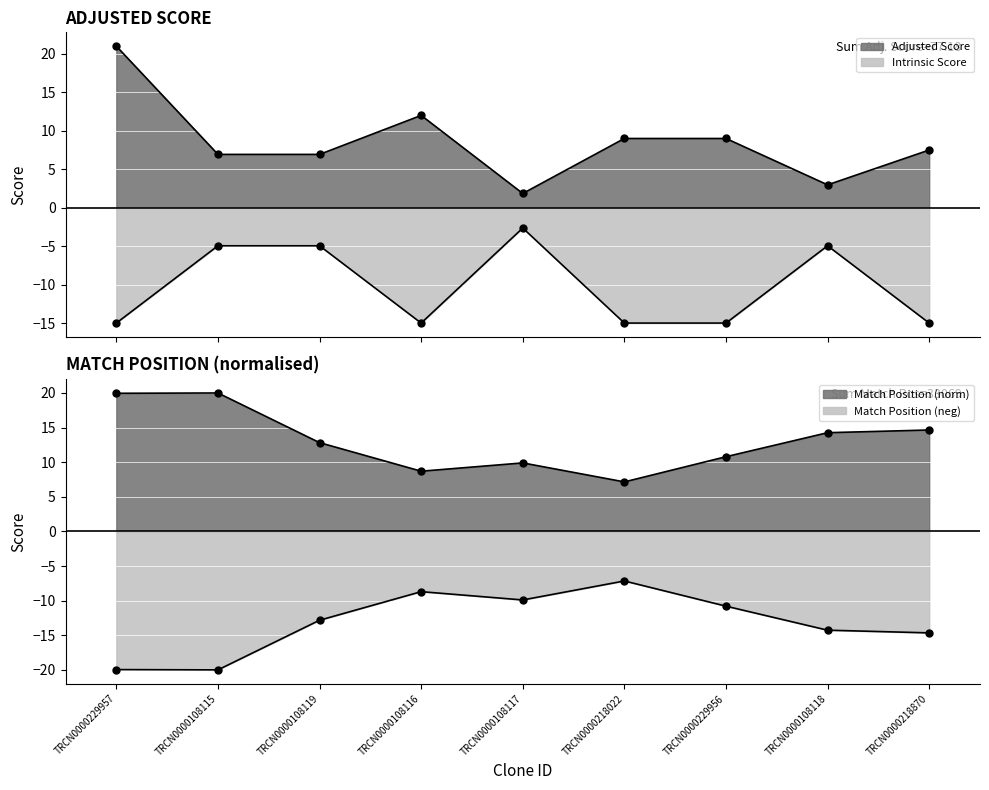

At how many categories does at least one series exceed -10?

9